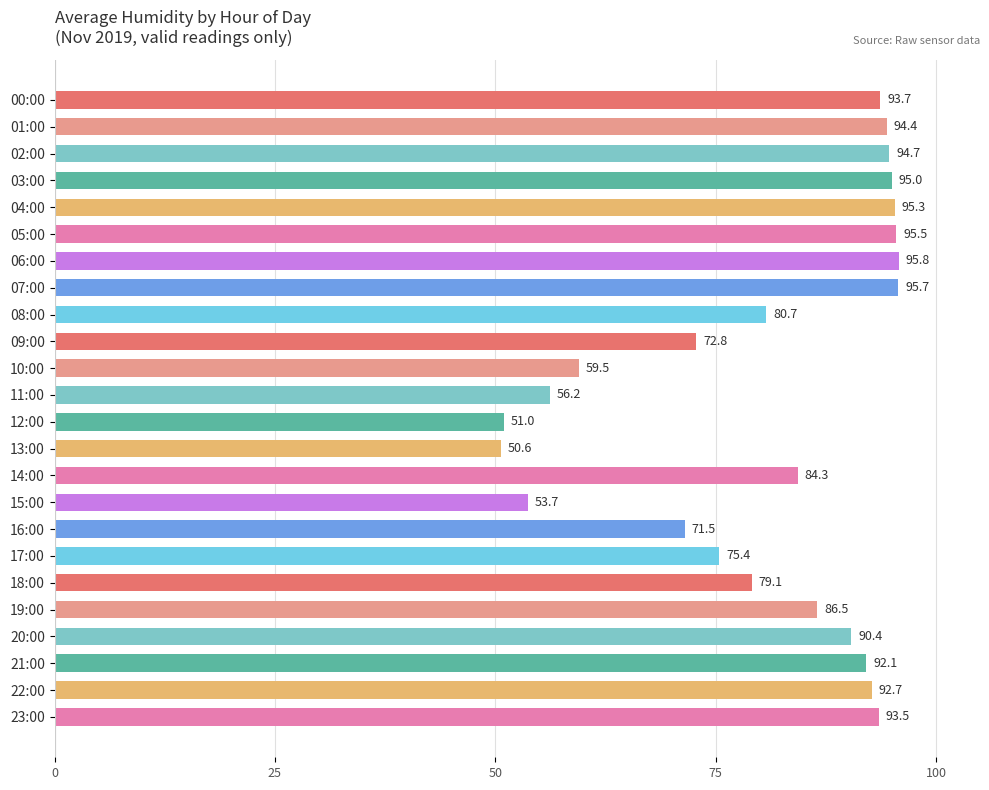

What is the ratio of the value at 11:00 to the value at 08:00?

0.7